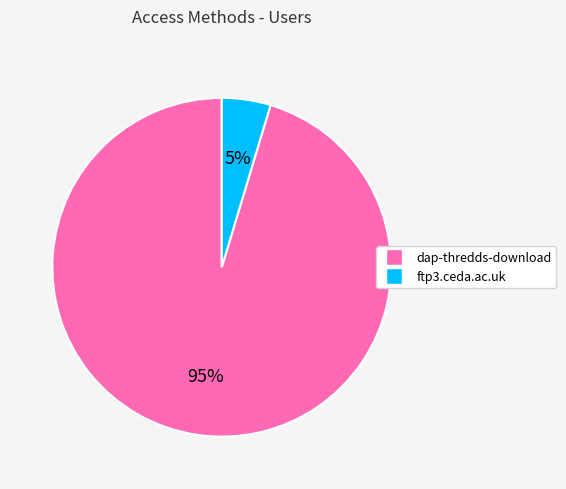

How many segments does this pie chart have?

2